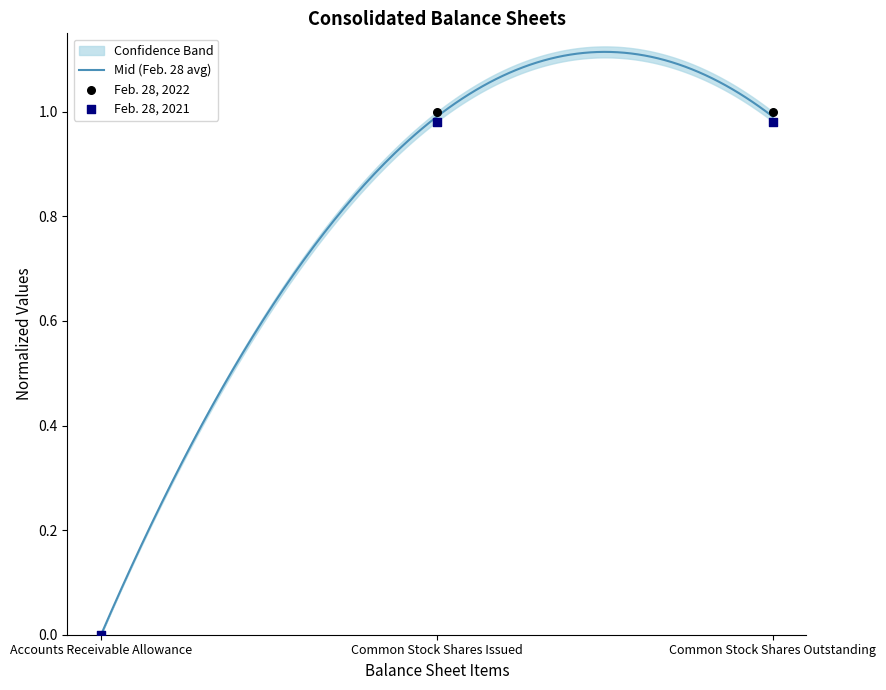

Which series has the widest spread of Y values?

Feb. 28, 2021